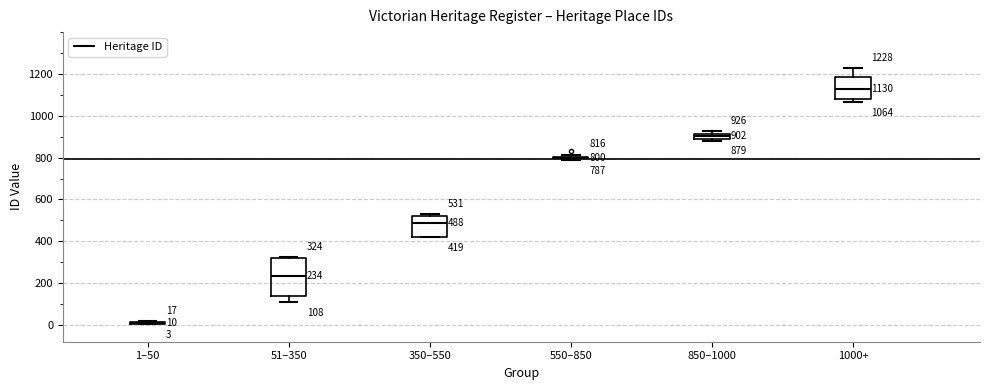

Which box is the tallest, from its lower edge to its upper edge?

51–350